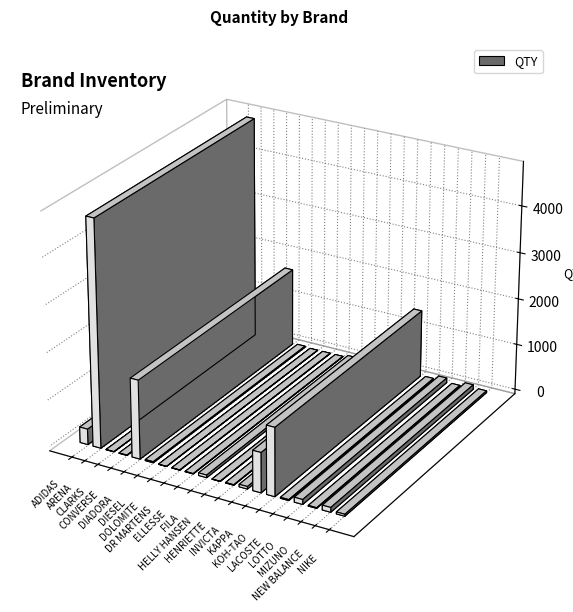

The value at DIADORA is 1689. True or false?

True